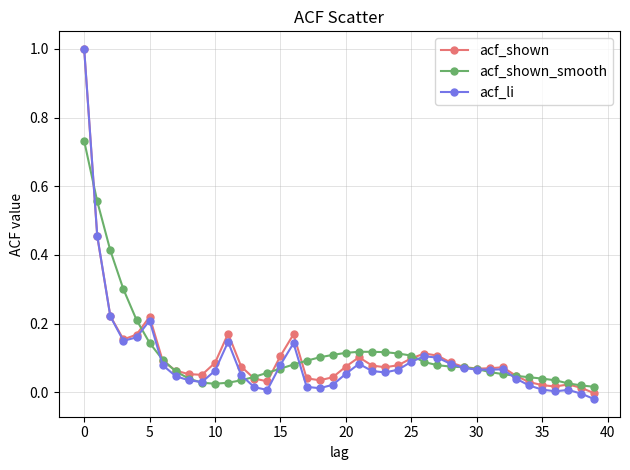

Which series has the largest range (max minus min)?

acf_li